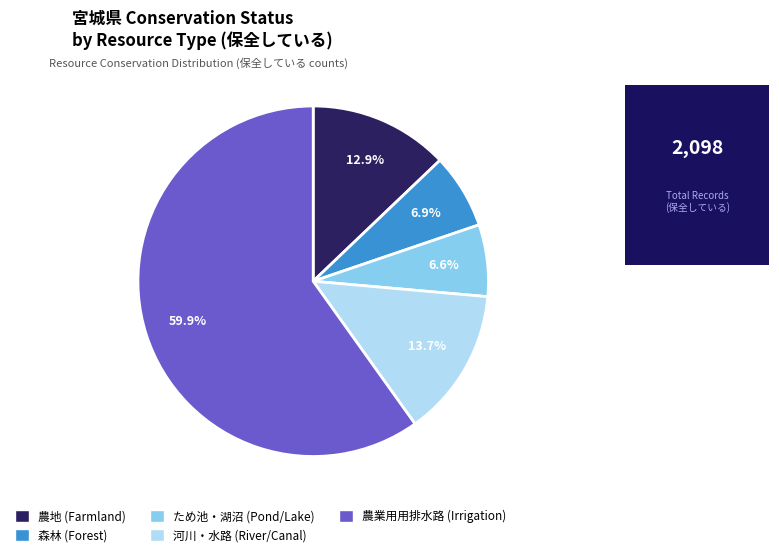

Is there any slice that represents more than half of the pie?

Yes